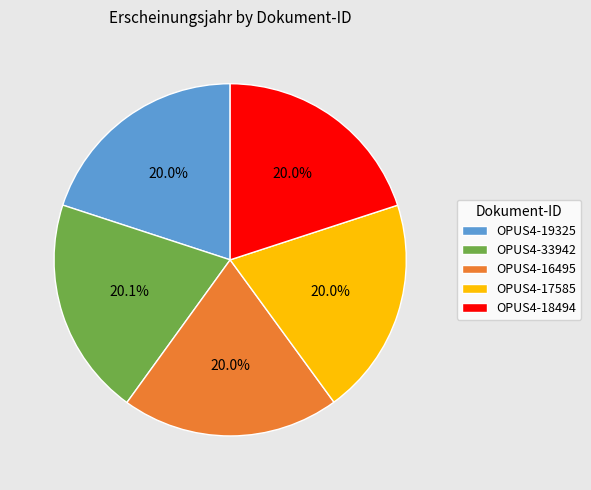

Approximately how many times larger is the value at OPUS4-33942 compared to OPUS4-18494?

1.0